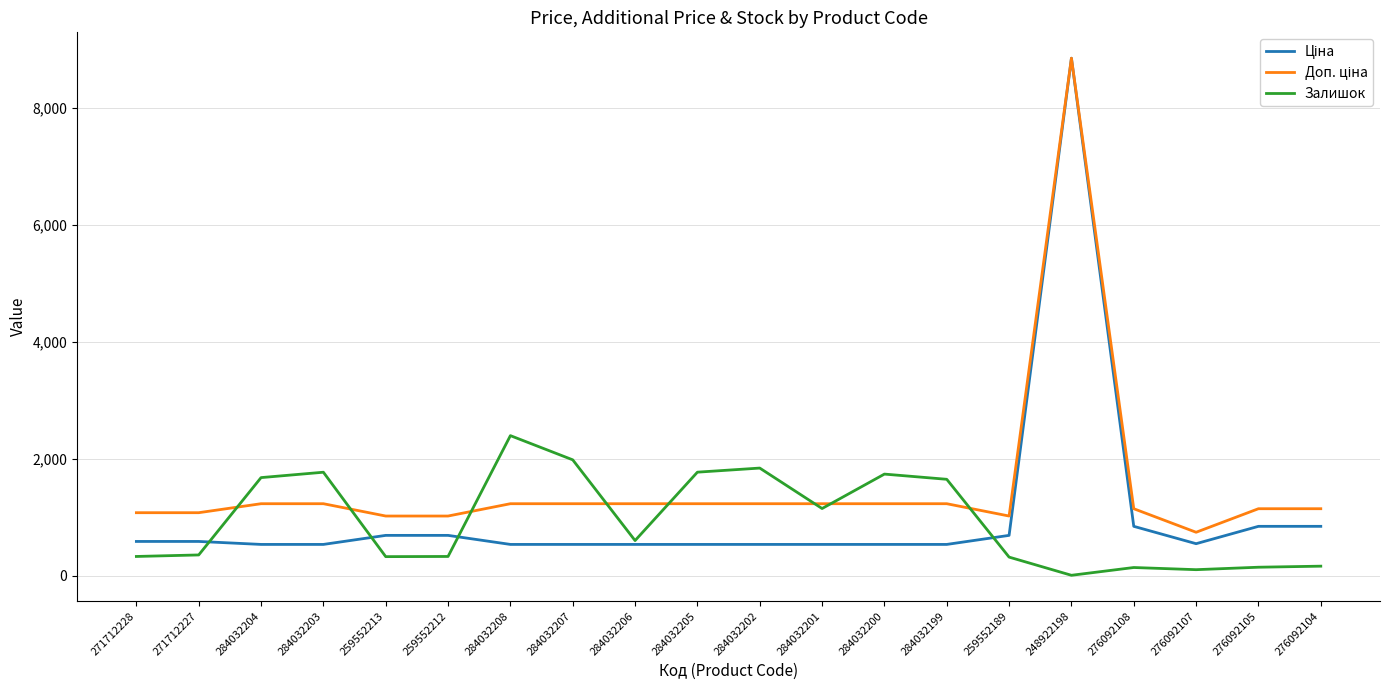

What is the difference between the highest and lowest values at 259552189?

702.6